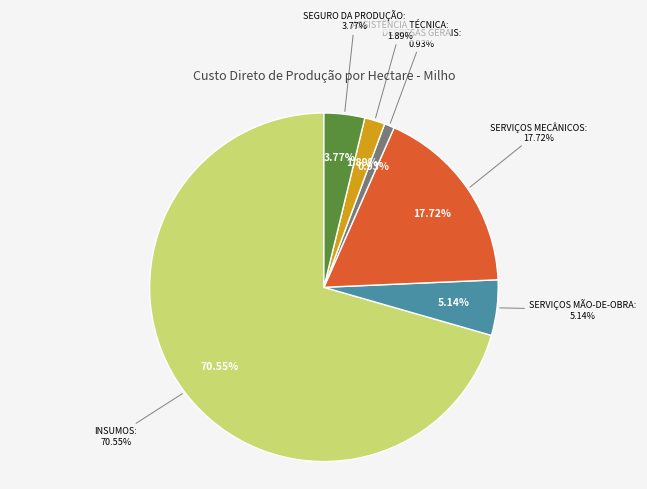

To the nearest percent, what percentage of the pie is 4 - DESPESAS GERAIS?

1%